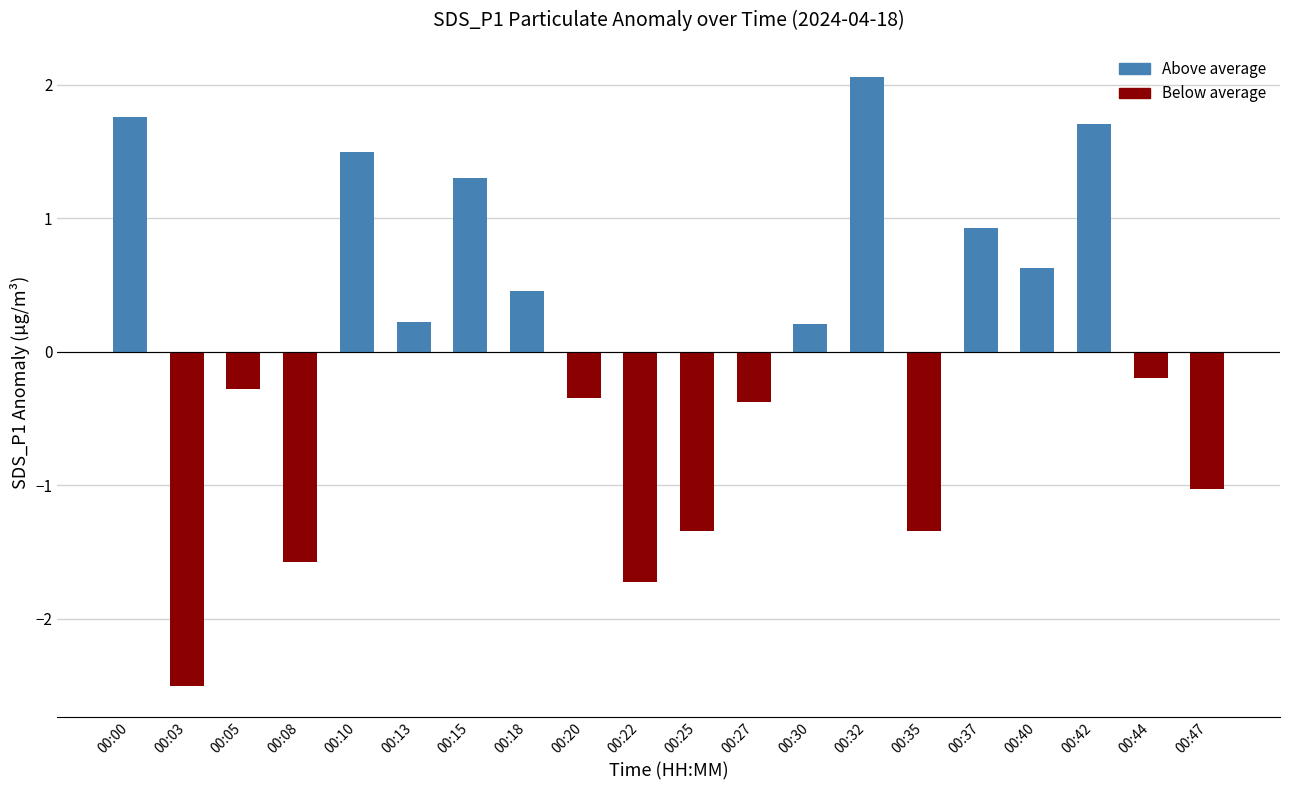

What is the change in value from 00:08 to 00:40?

+2.2